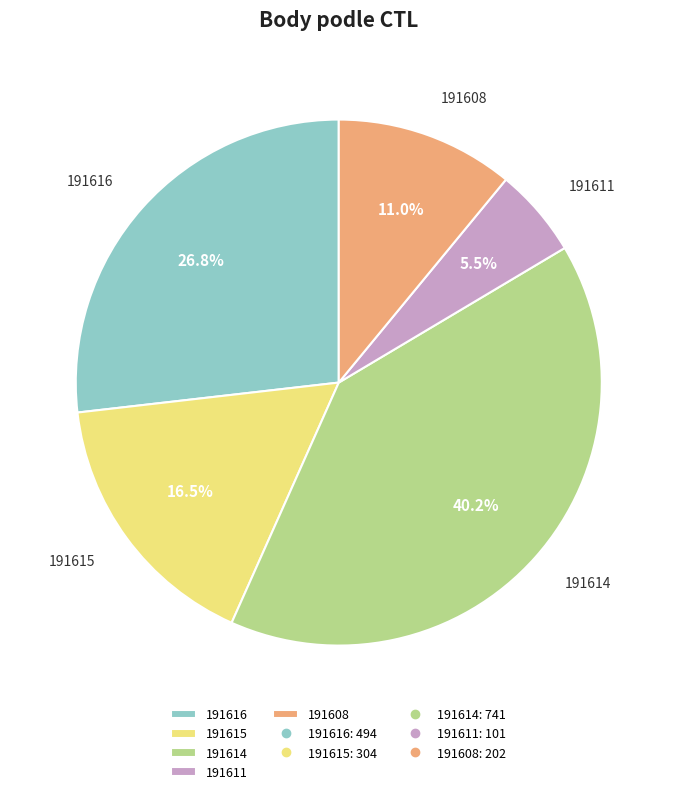

Approximately how many times larger is the value at 191614 compared to 191616?

1.5